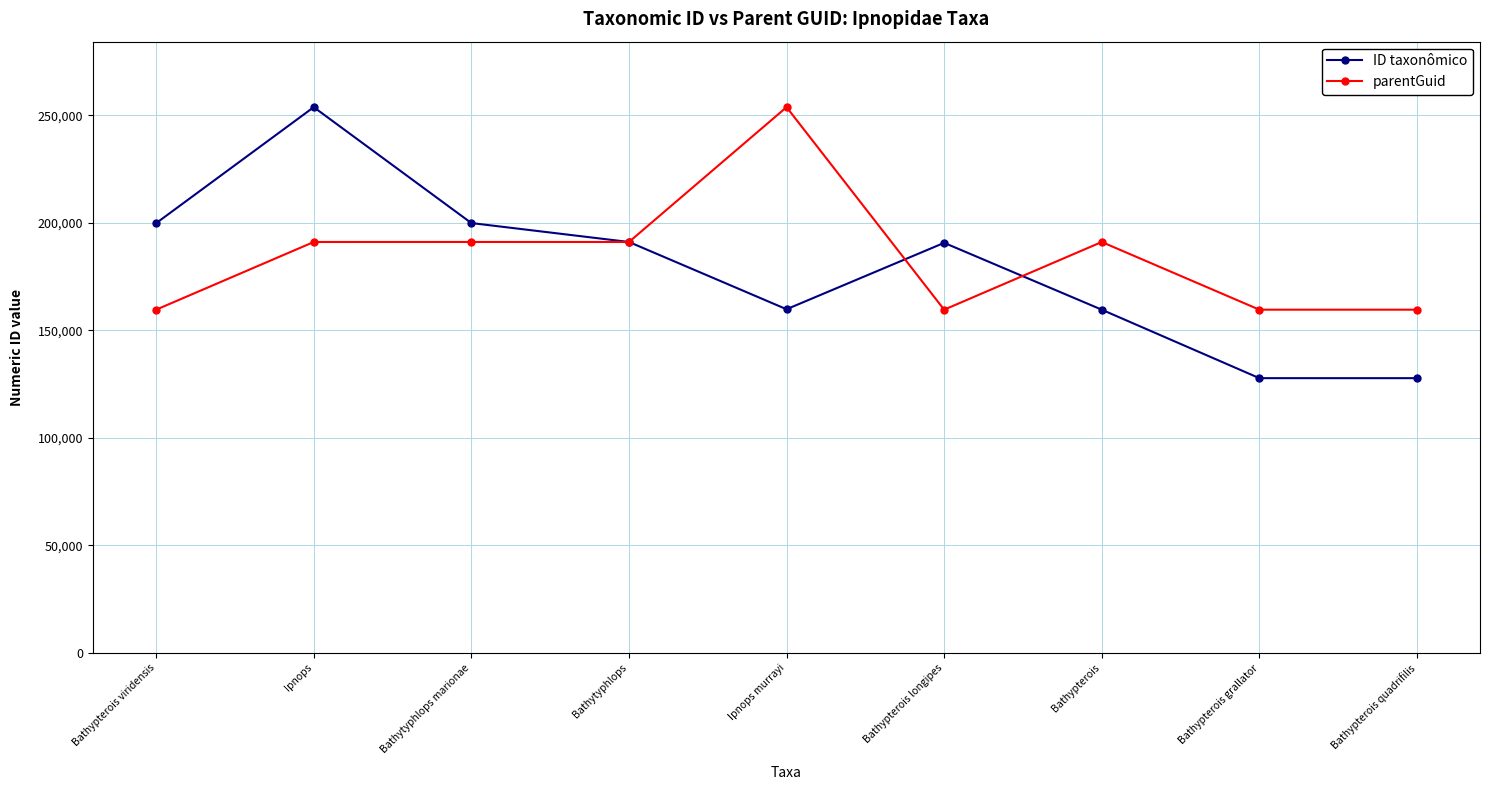

What position from the right is Bathypterois grallator?

2